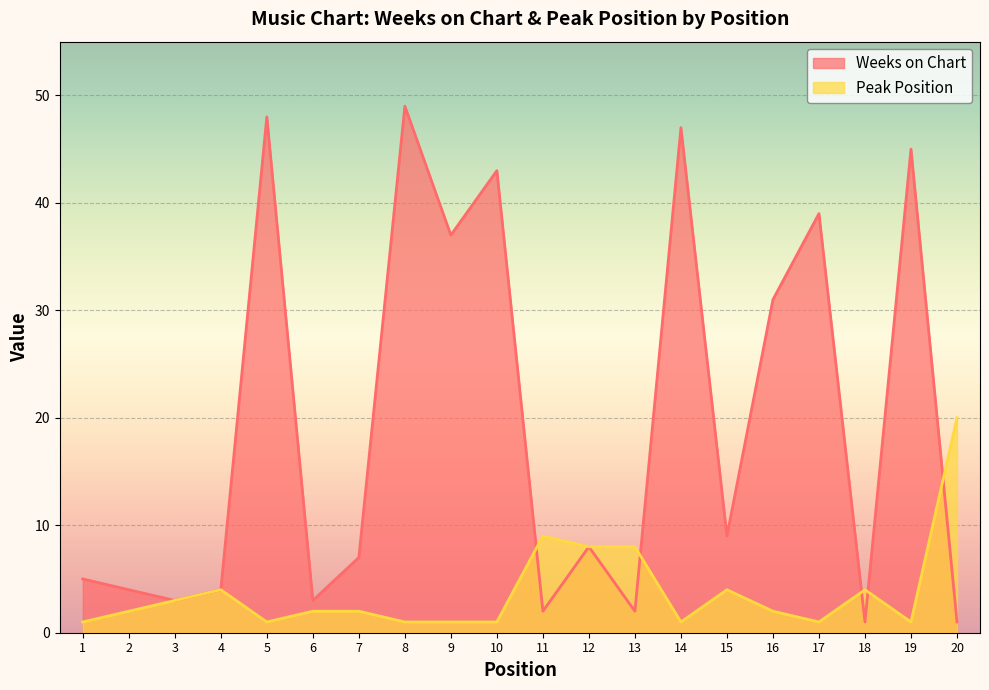

Does the chart display data point markers on the line(s)?

No